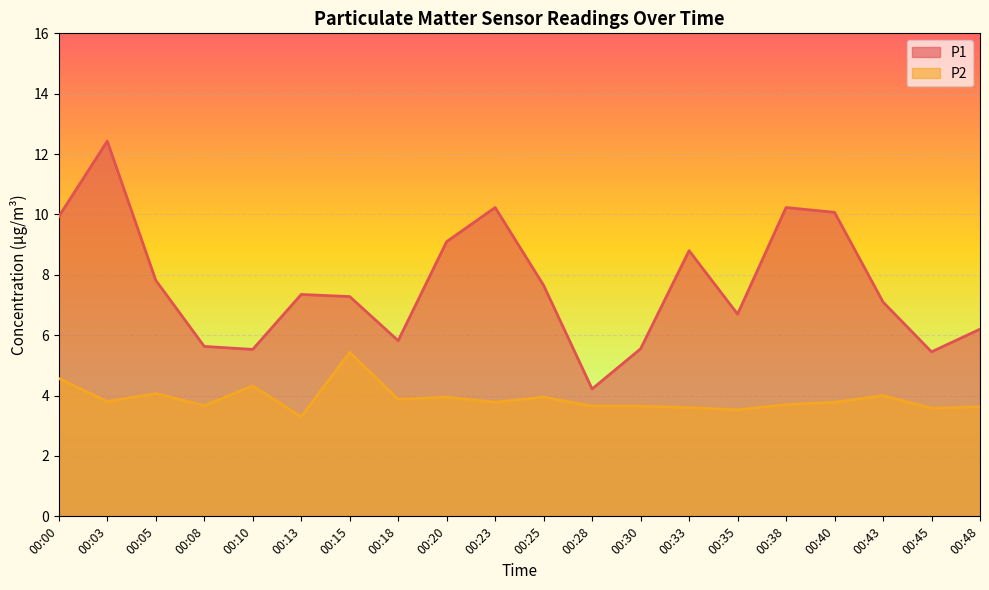

True or false: P1 and P2 intersect in this chart.

False